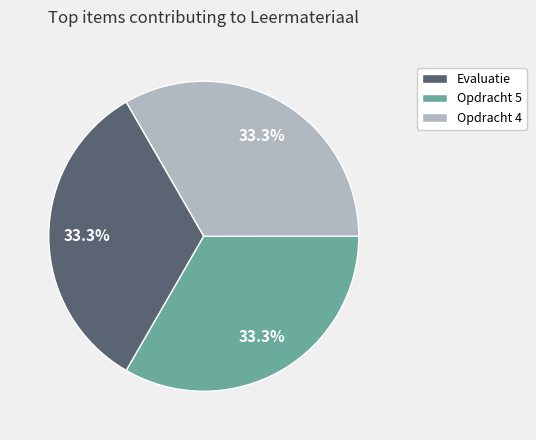

Does Opdracht 4 account for over 50% of the chart?

No